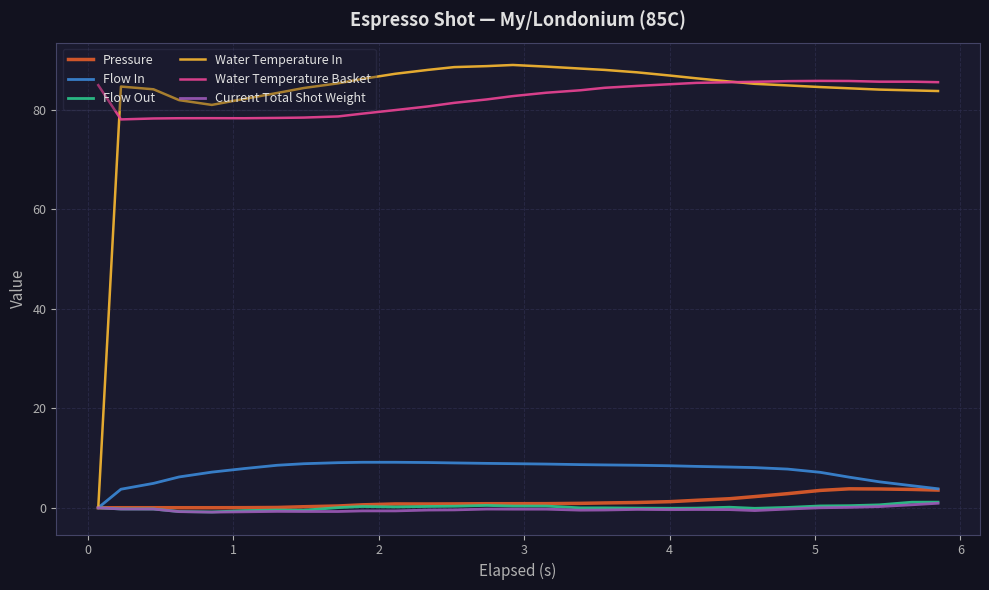

True or false: Water Temperature Basket and Current Total Shot Weight cross at least once.

False